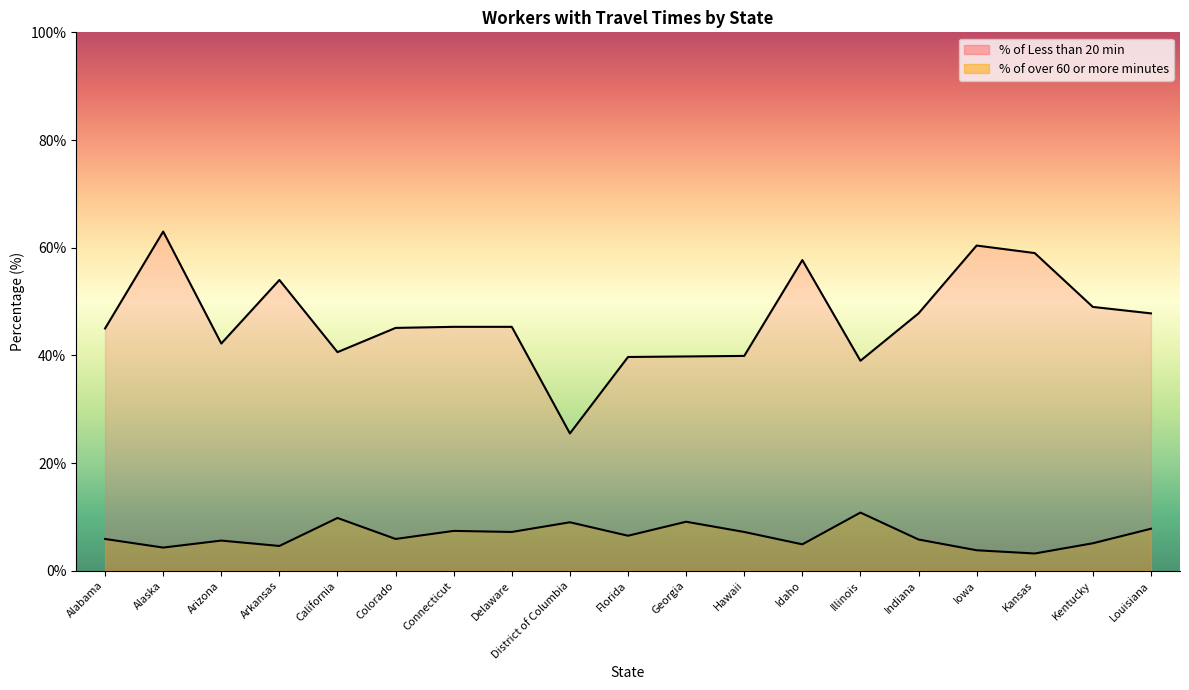

Is it true that % of over 60 or more minutes equals 7.3 at Alaska?

False